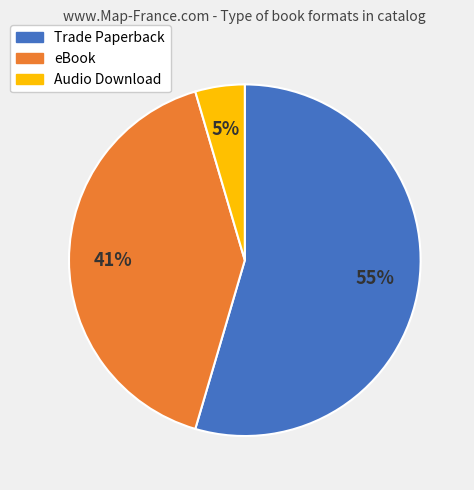

To the nearest percent, what is the average slice percentage?

33%